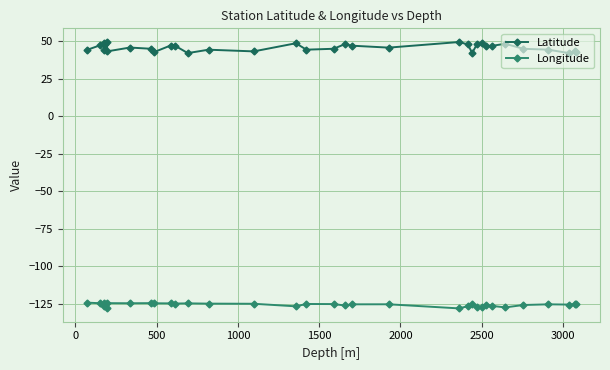

True or false: Longitude has more than 1 interior local peaks.

True